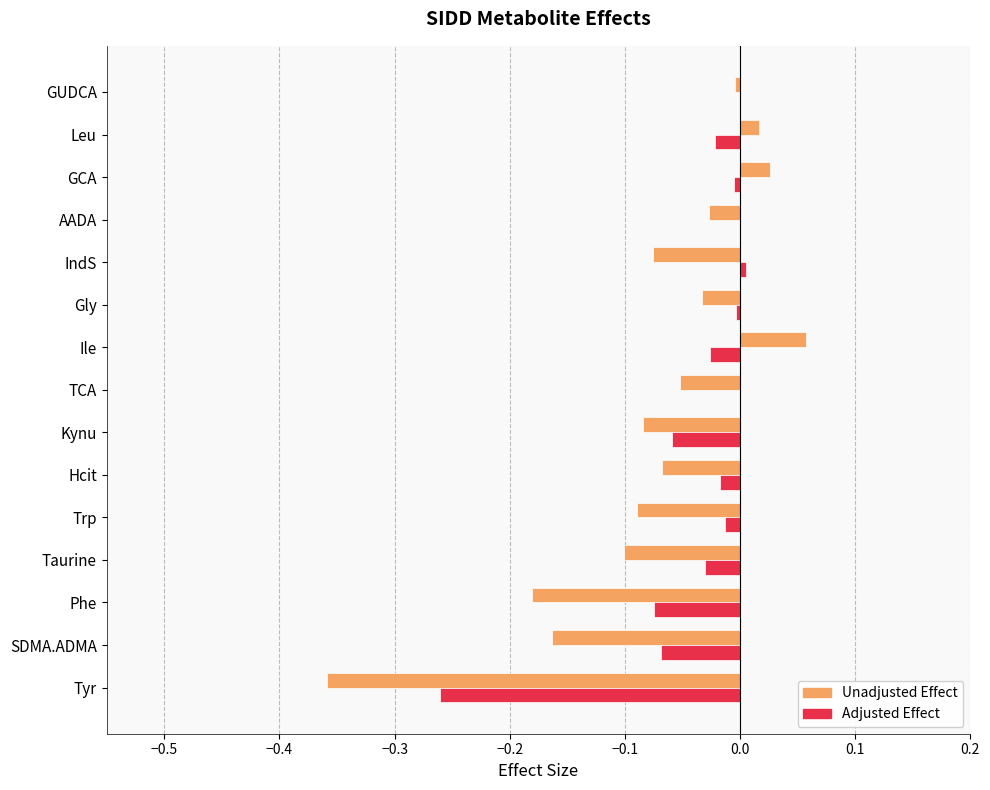

What are all the series names shown in the legend?

Unadjusted Effect, Adjusted Effect